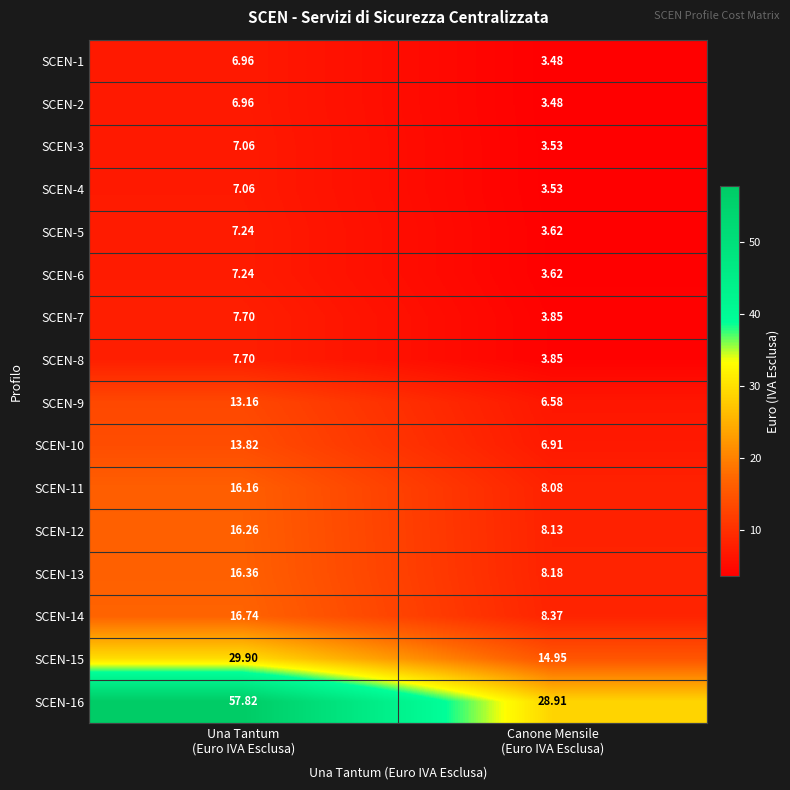

Which series has the largest total across all categories?

SCEN-16